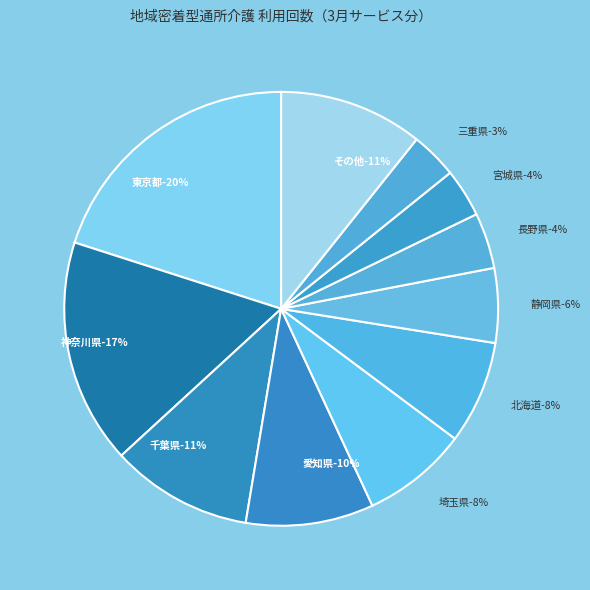

What is the change in value from 東京都 to 神奈川県?

-63124